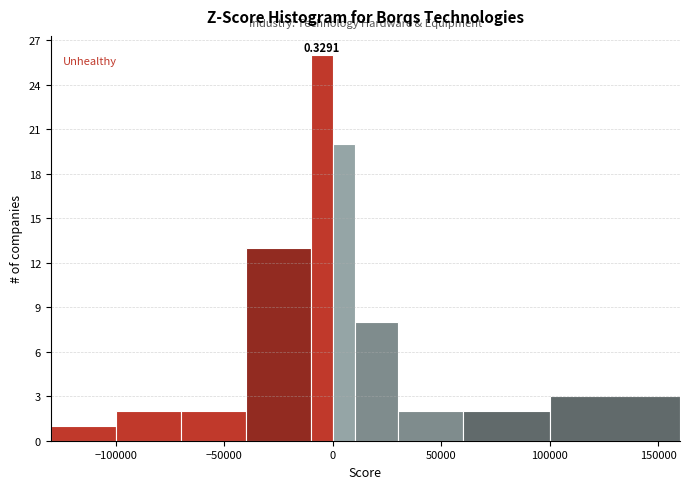

Around what value on the x-axis is the tallest bar? Give the approximate position of its centre, as read against the axis.

-5000